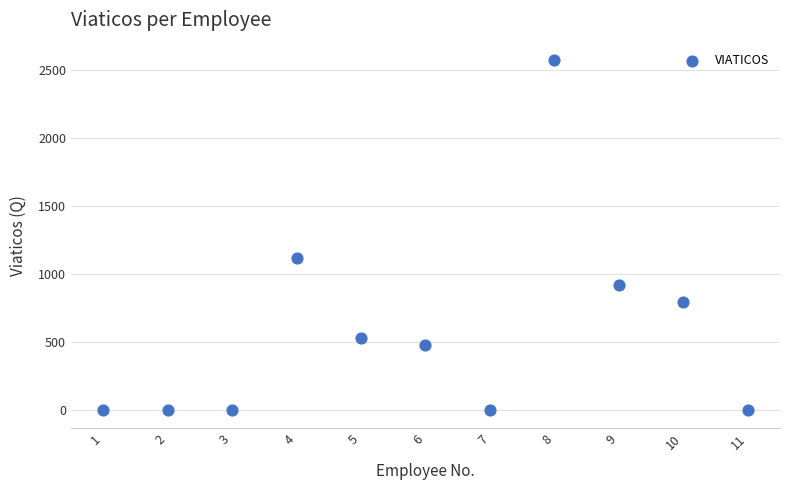

What Y value in the scatter plot is closest to 1287?

1122.8